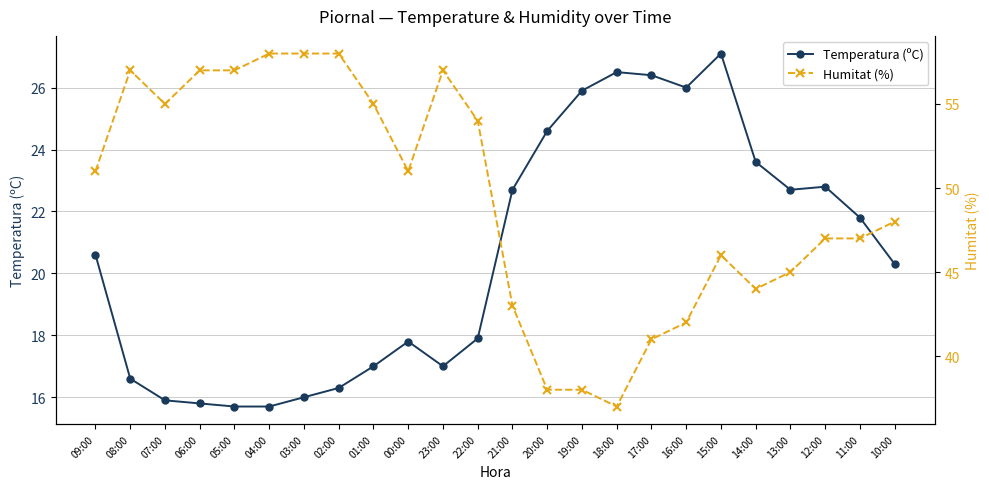

What is the difference between the maximum and minimum values in the Humitat (%) series?

21.0